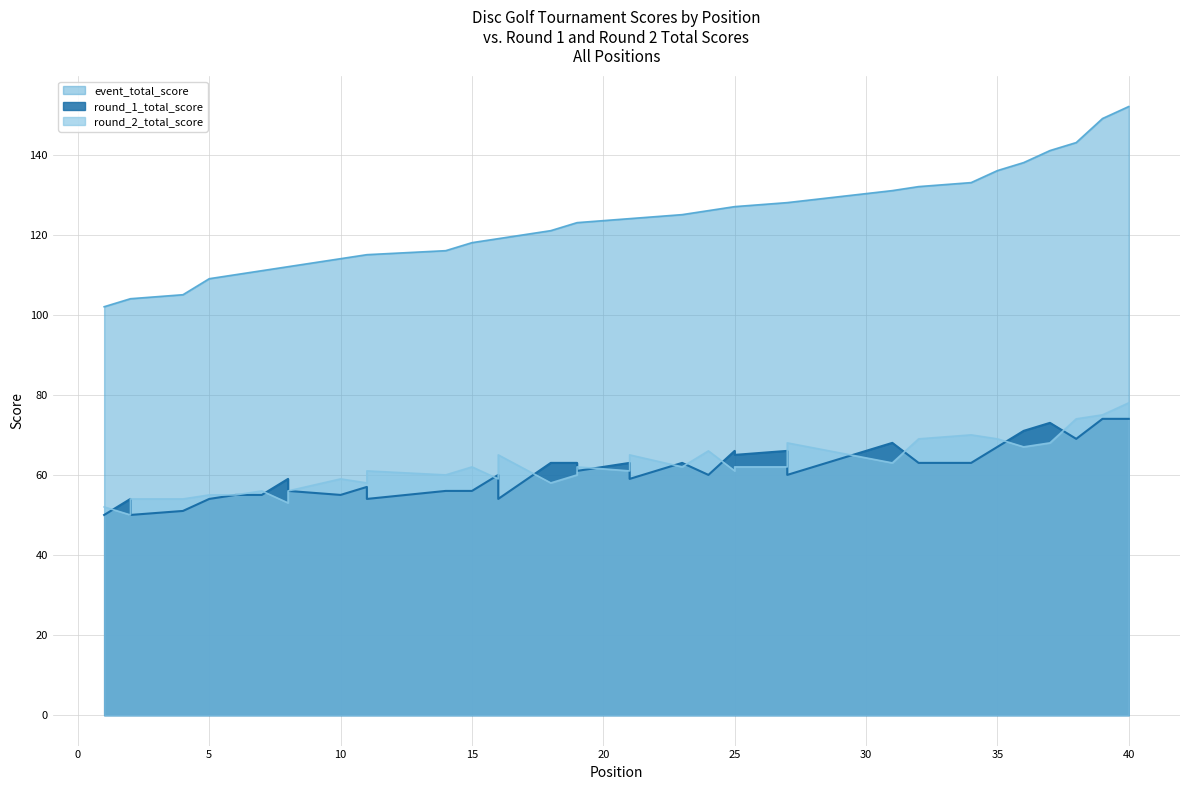

How many lines are shown in the chart?

3